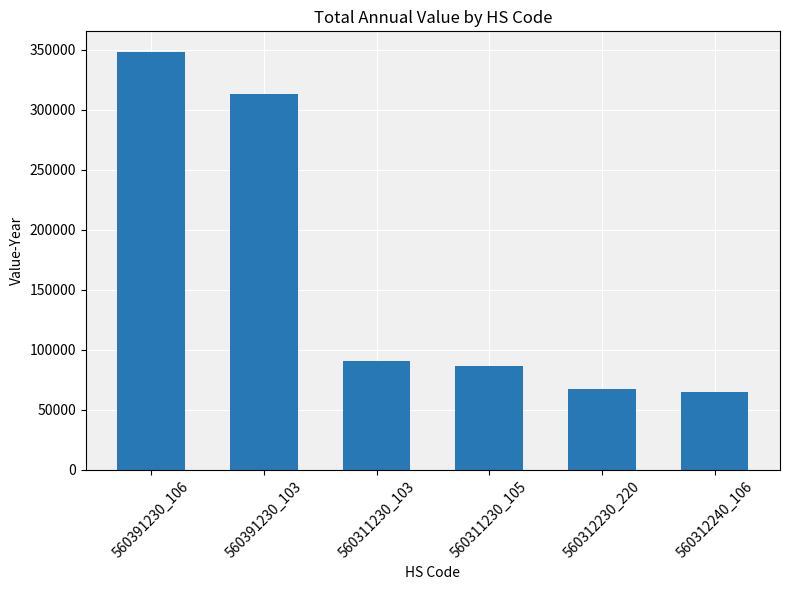

The chart shows a value of 313433 at 560391230_103. True or false?

True